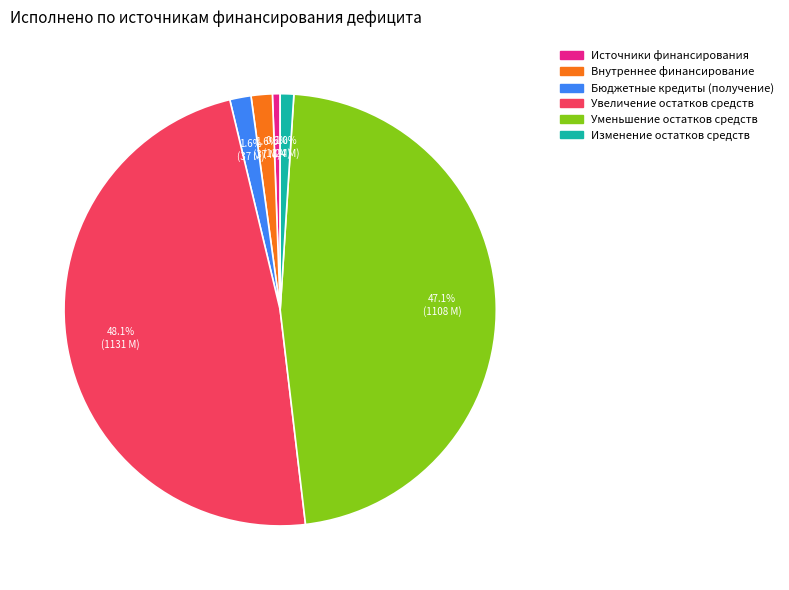

Does any single category account for the majority?

No